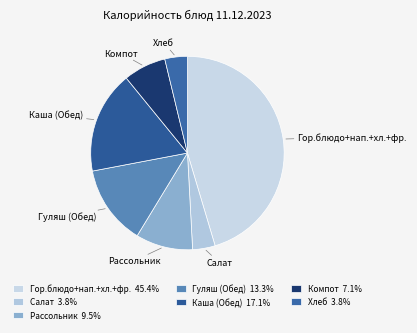

Is the sum of Гуляш (Обед) and Компот greater than half?

No